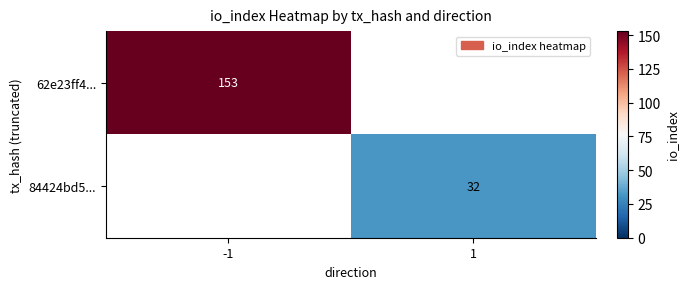

True or false: 62e23ff4... has a value of 153 at -1.

True